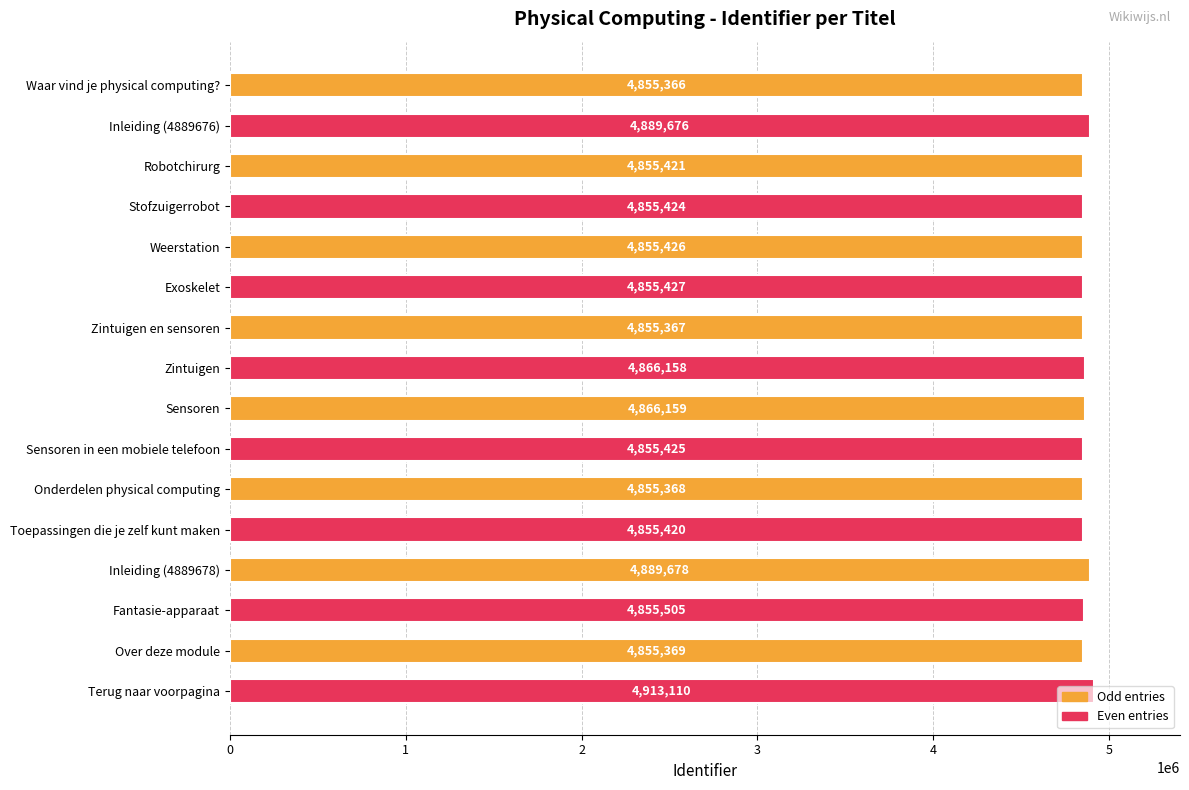

The chart shows a value of 4855366 at Waar vind je physical computing?. True or false?

True